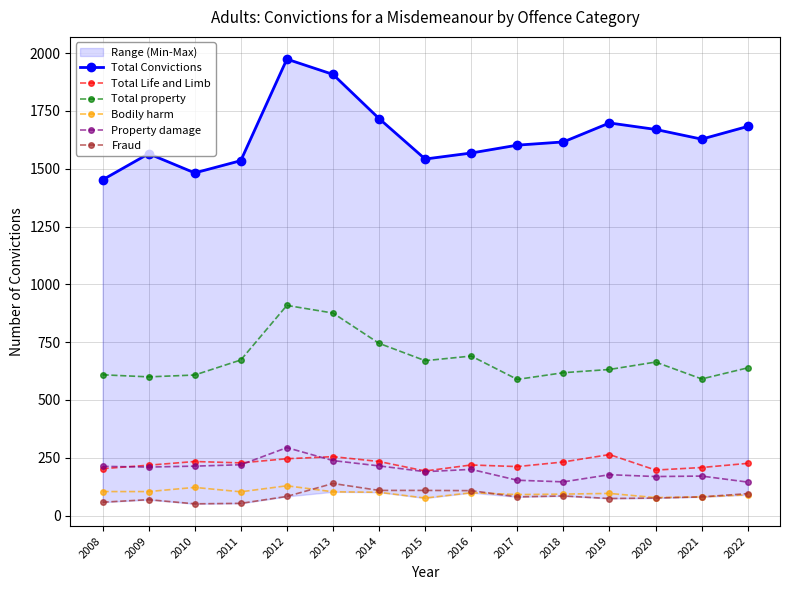

Which series has the largest total across all categories?

Total Convictions